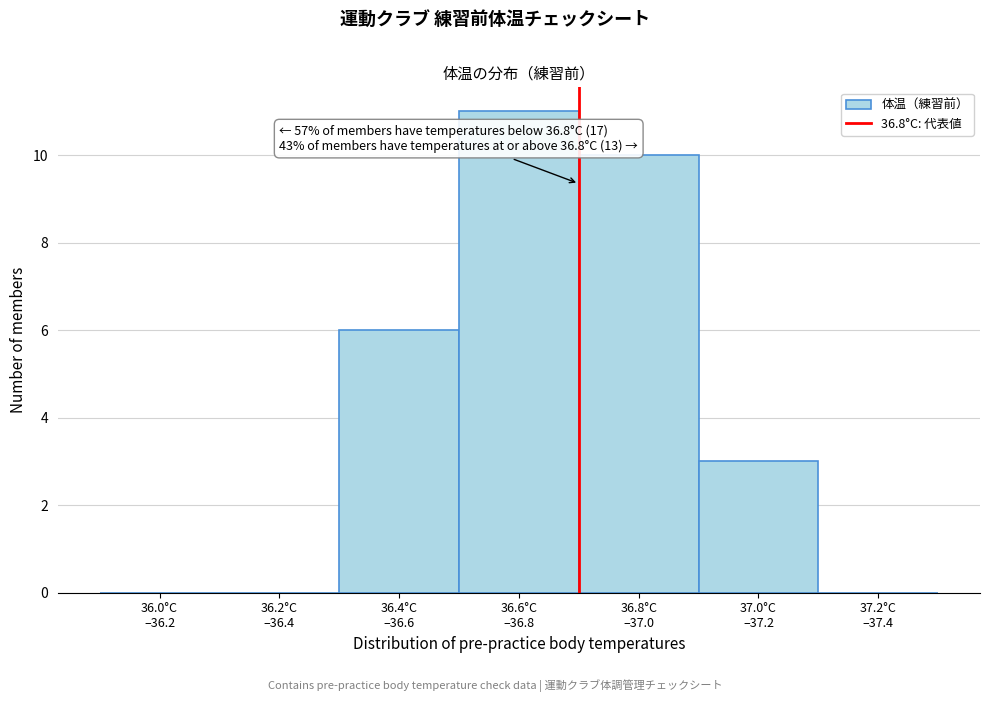

What is the sum of all values?

30